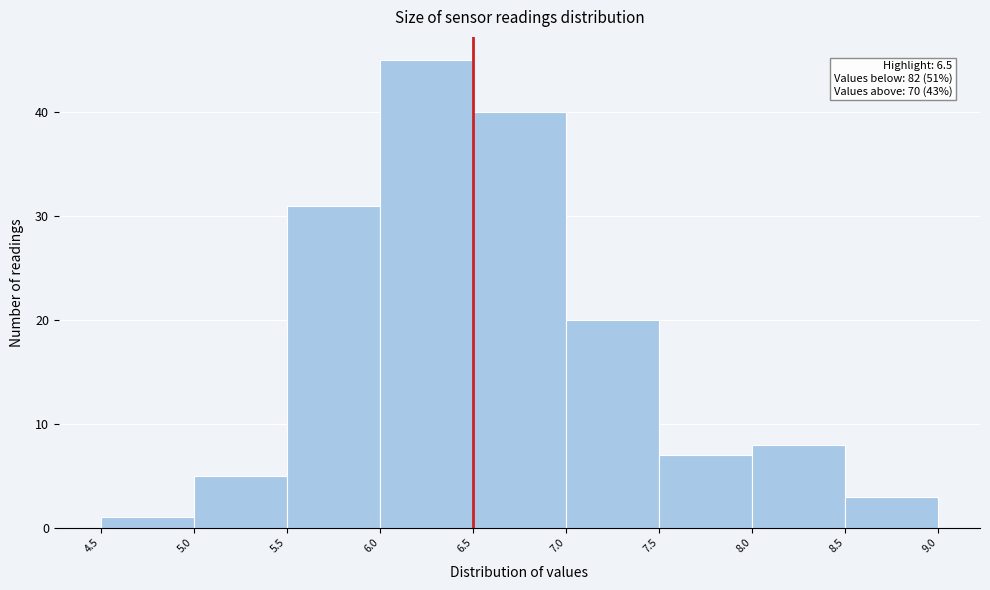

Which range on the x-axis has the tallest bar?

6.0 to 6.5